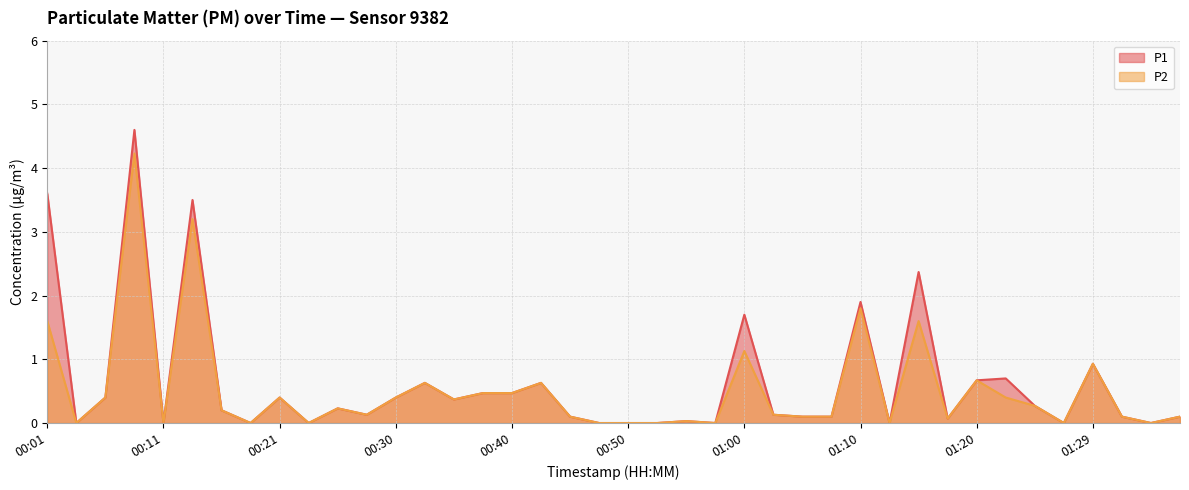

What are all the series names shown in the legend?

P1, P2